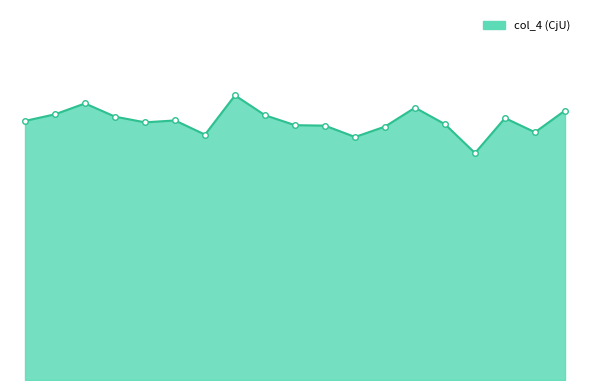

Does the chart display data point markers on the line(s)?

No